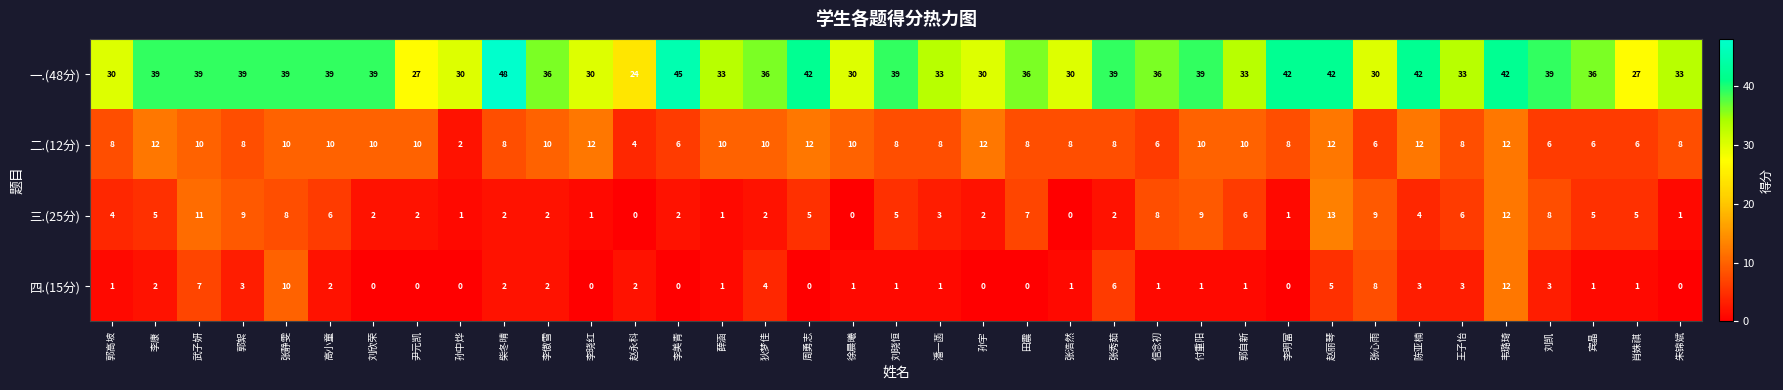

Between 张秀茹 and 赵丽琴, which series saw the biggest shift?

三.(25分)